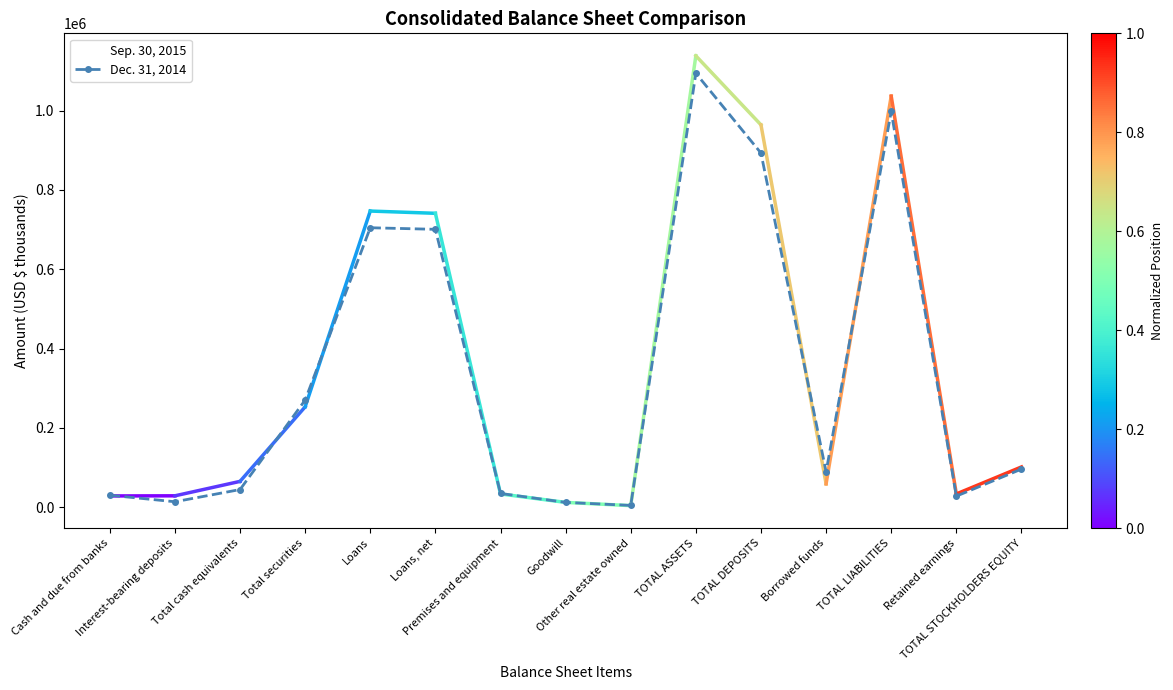

List the series in order of their overall mean, lowest first.

Dec. 31, 2014, Sep. 30, 2015